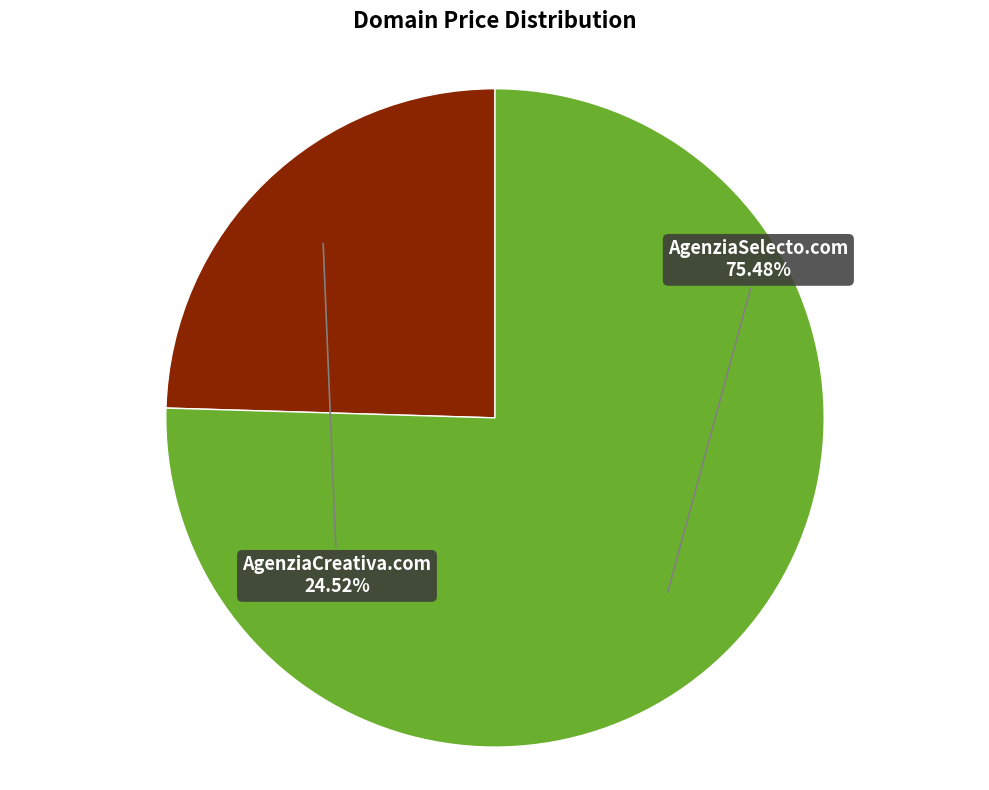

Is there any slice that represents more than half of the pie?

Yes